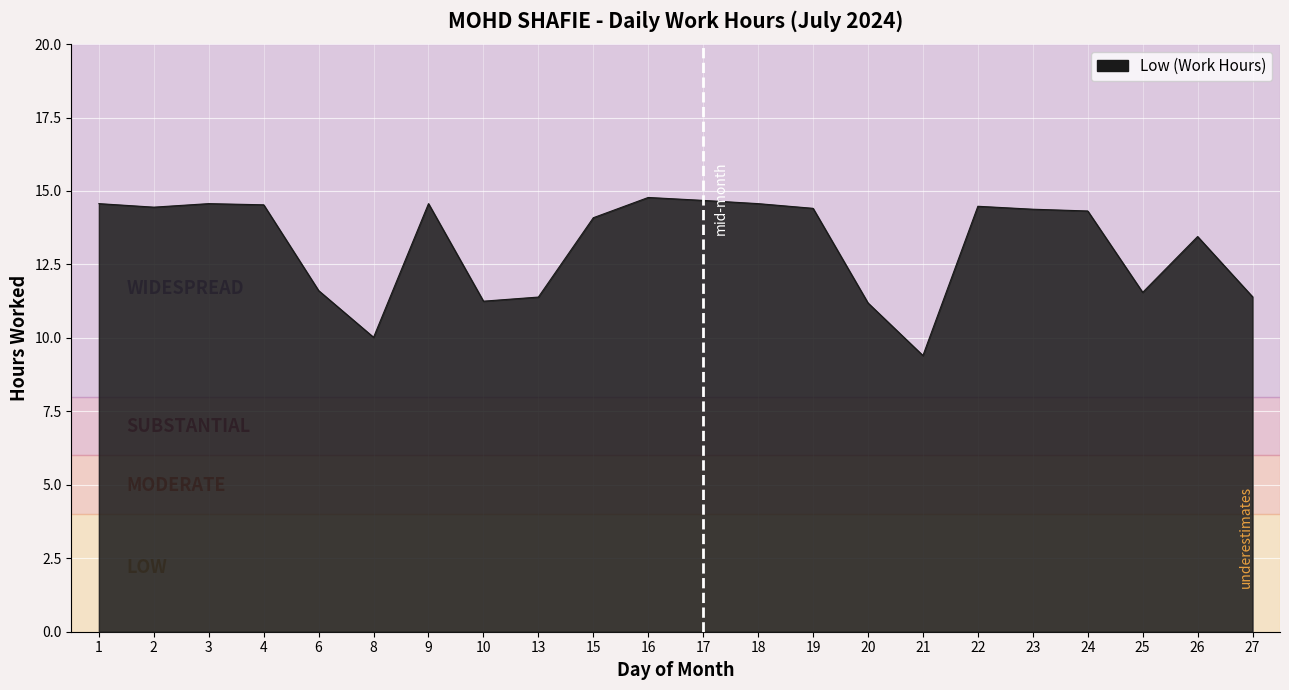

How many lines are shown in the chart?

1